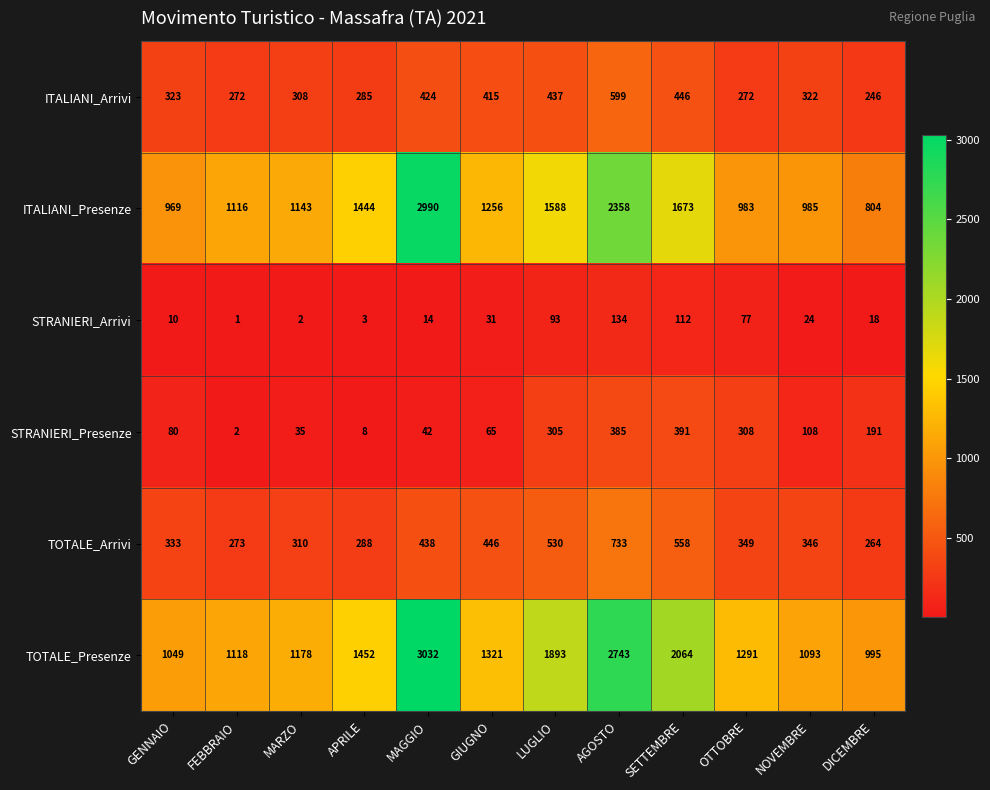

What is the average value of the ITALIANI_Arrivi series?

362